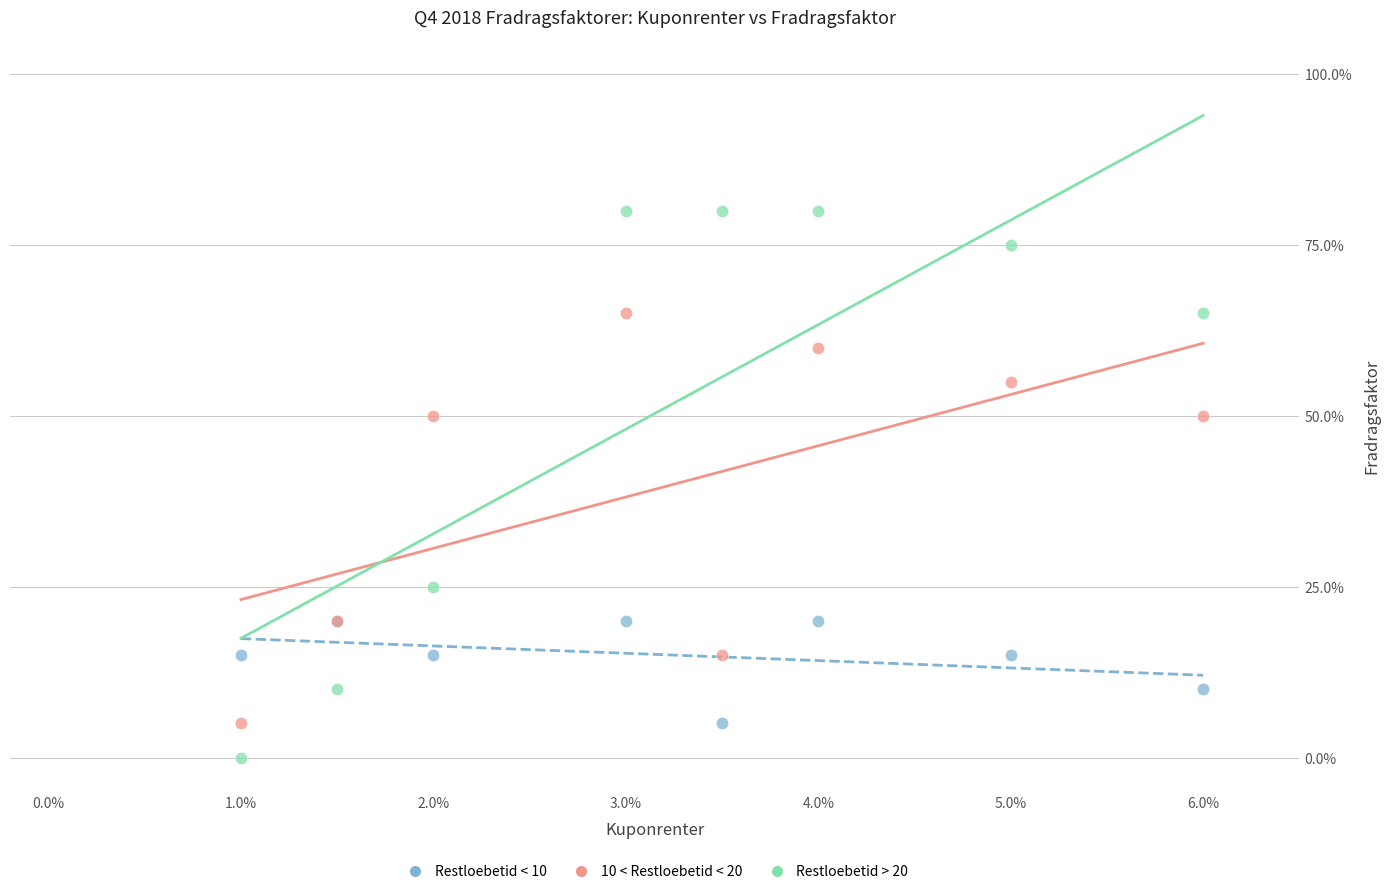

Which series has the largest Y range (max minus min)?

Restloebetid > 20